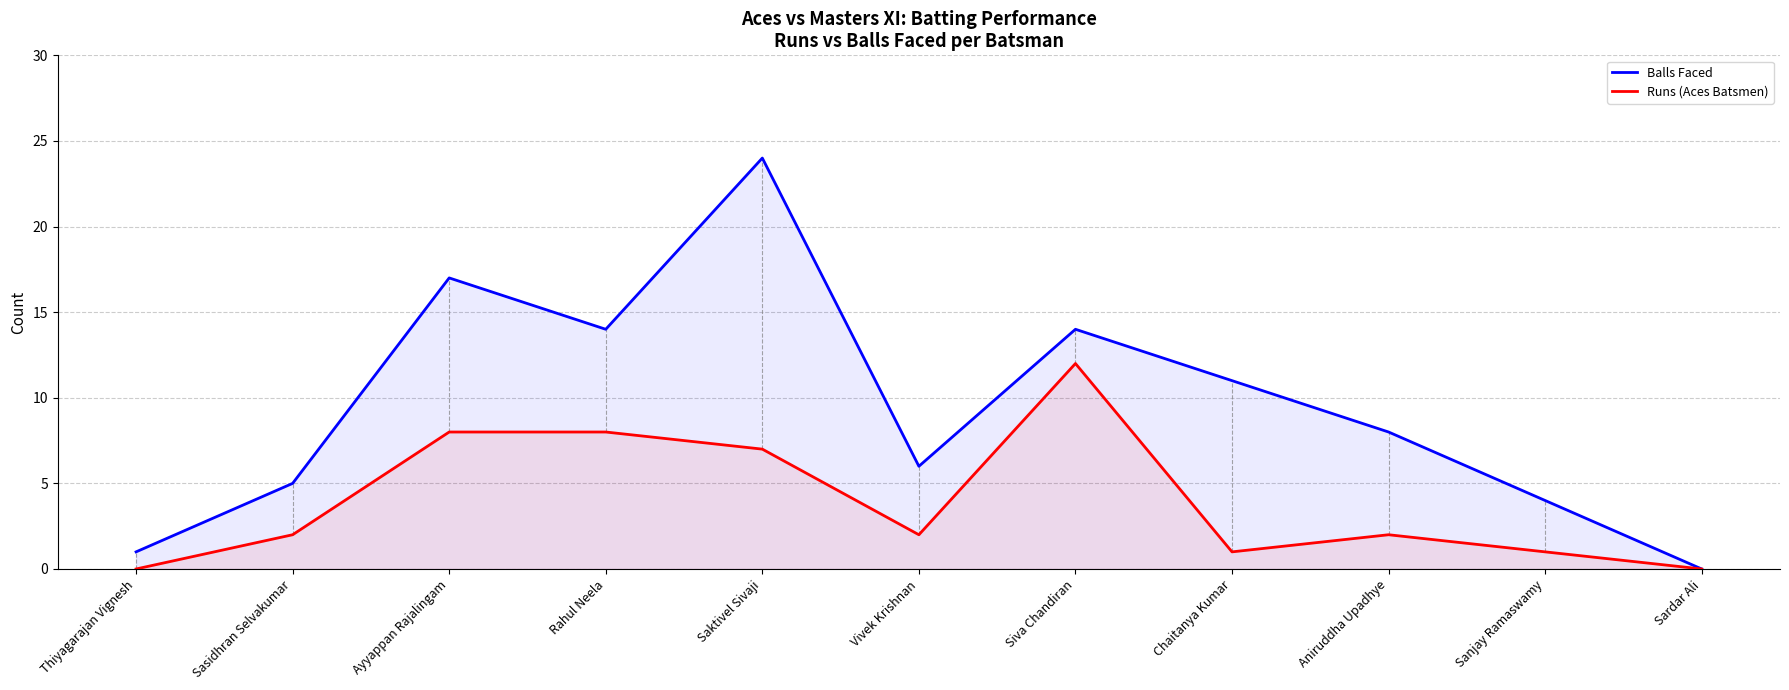

How many positive values does the Balls Faced series have?

10